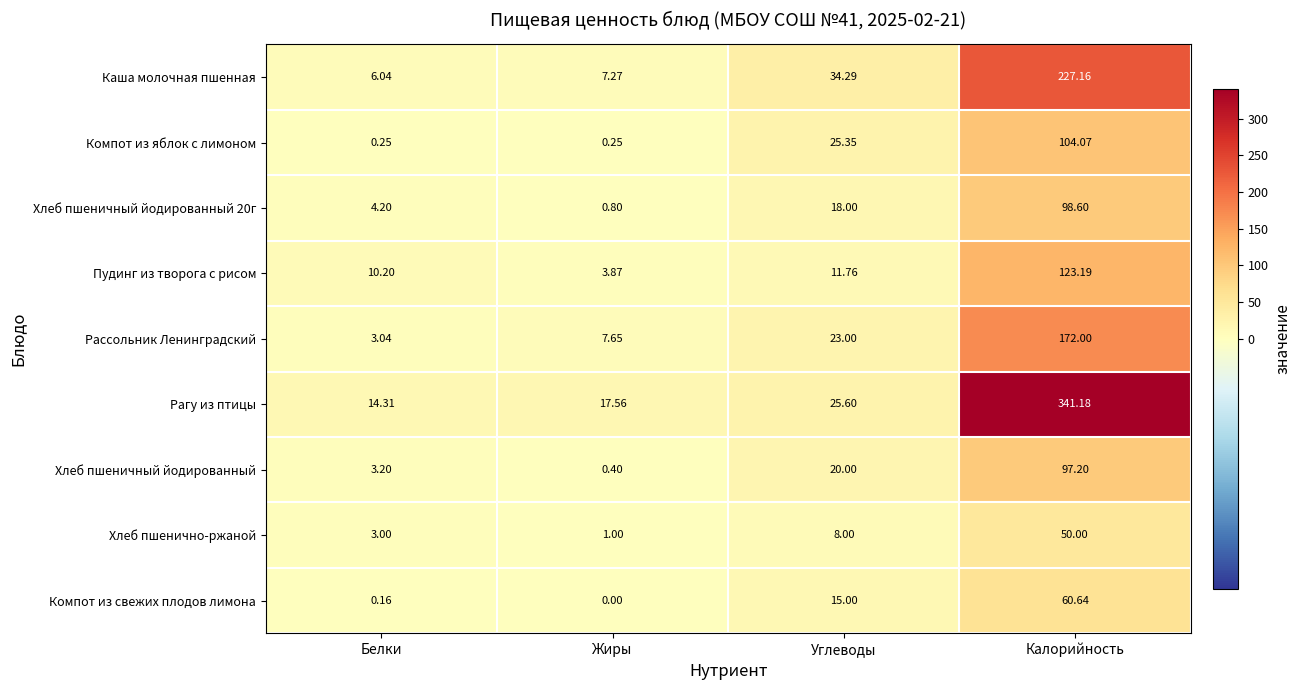

Which category has the highest value in the Каша молочная пшенная series?

Калорийность